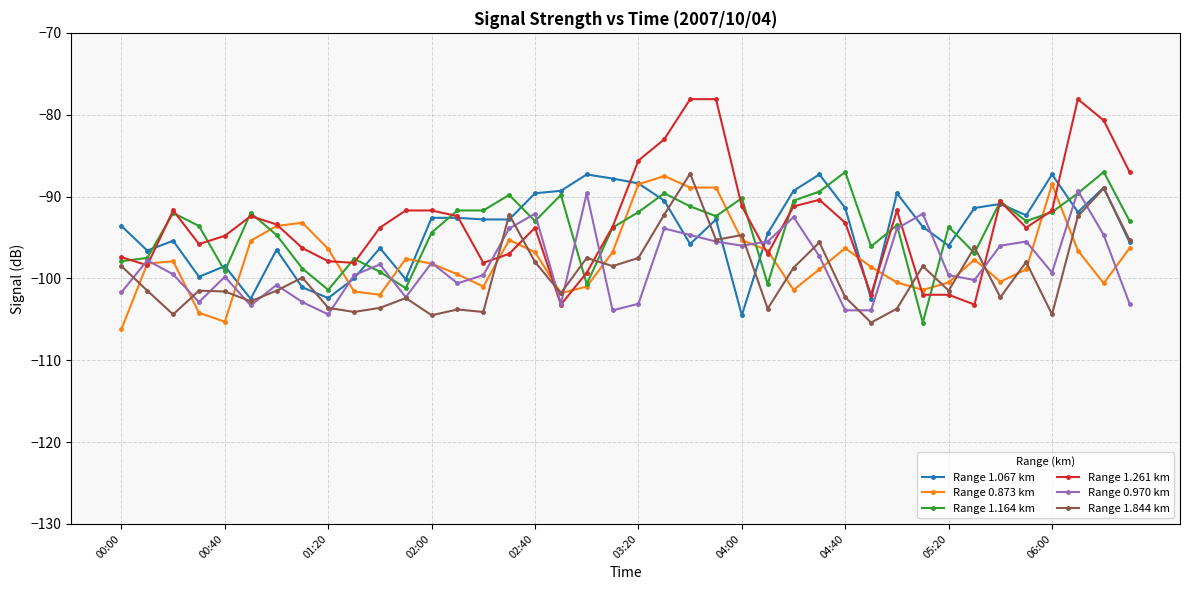

What is the value of the Range 1.067 km point at the 3rd from the left?

-95.4